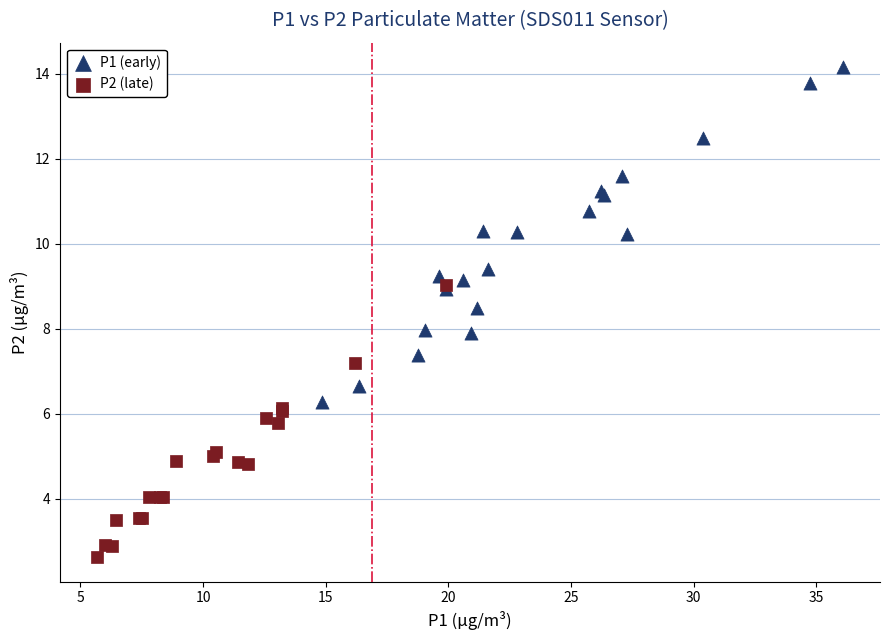

Which series has the widest spread of Y values?

P1 (early)